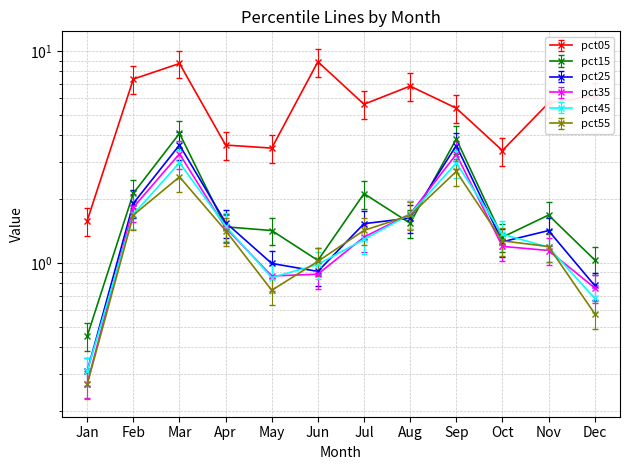

What is the value of the pct15 point at the 8th from the left?

1.5